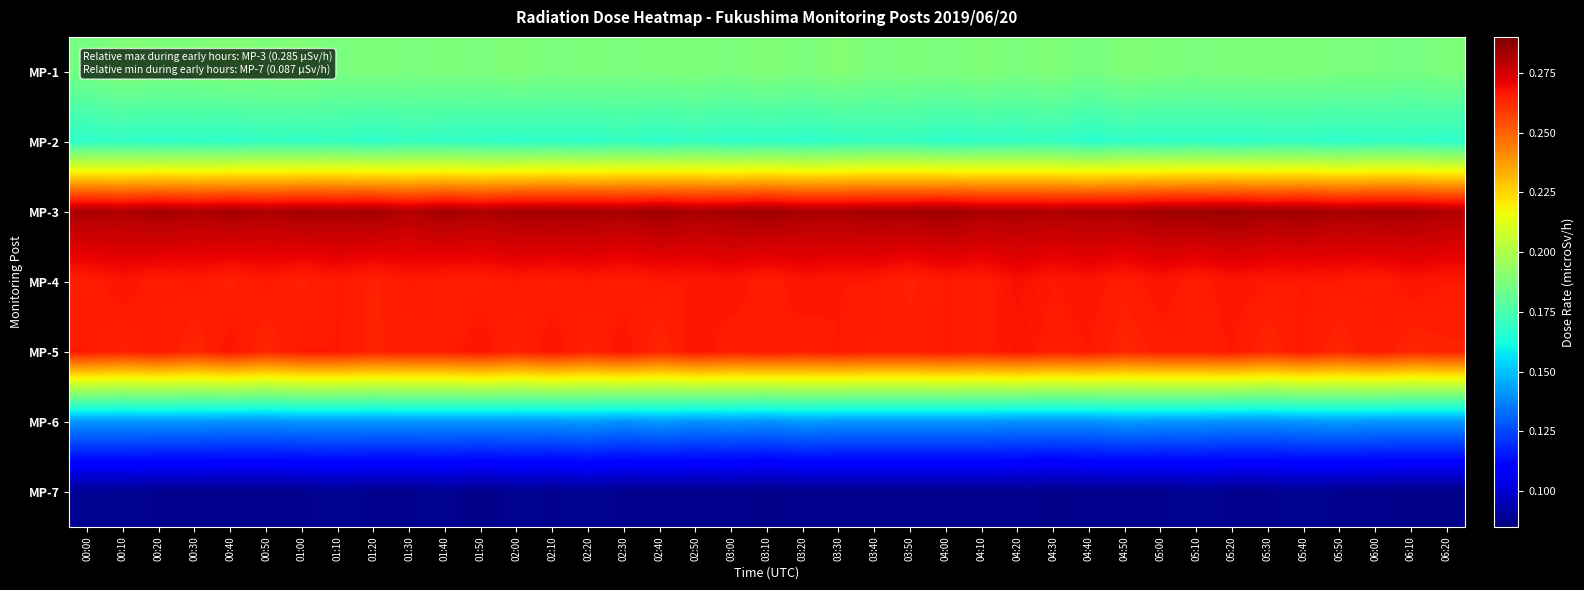

How many series are shown in this chart?

7